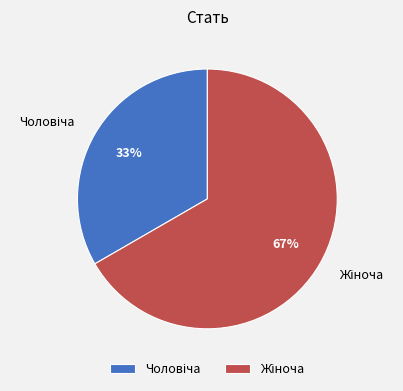

To the nearest percent, what is the average slice percentage?

50%